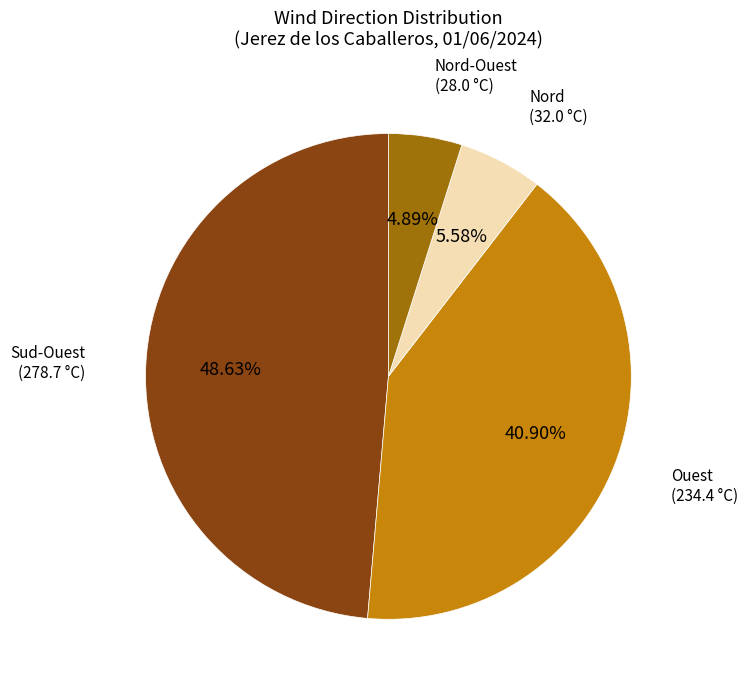

How many segments does this pie chart have?

4